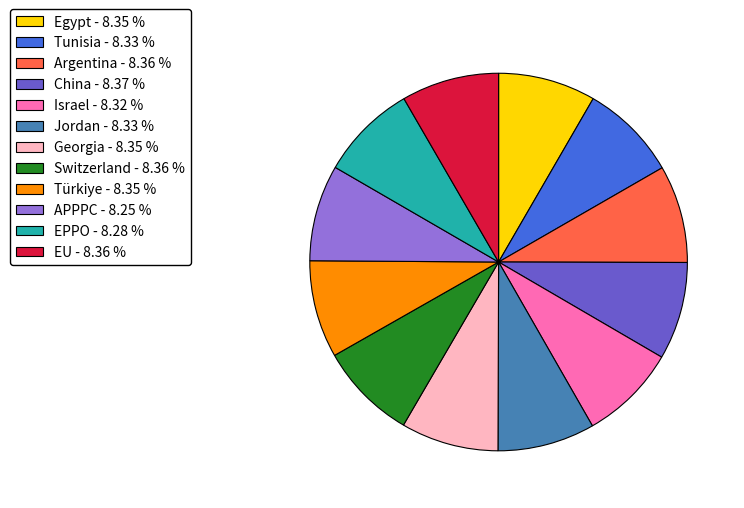

Is it true that Türkiye is 8% of the pie?

True